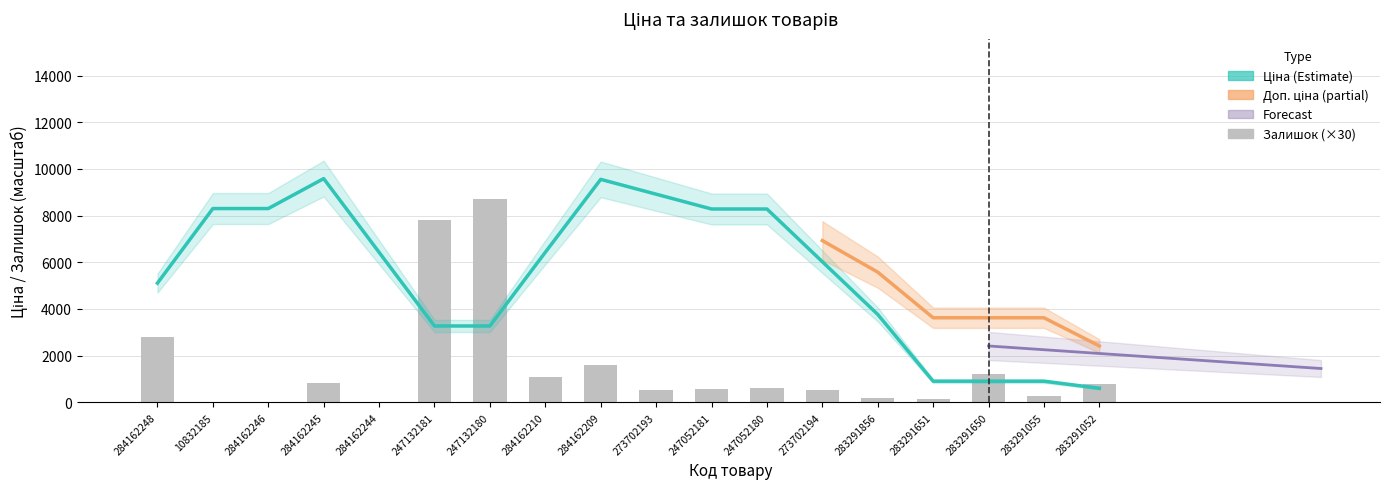

What is the spread (max minus min) of values at 284162209?

9531.4